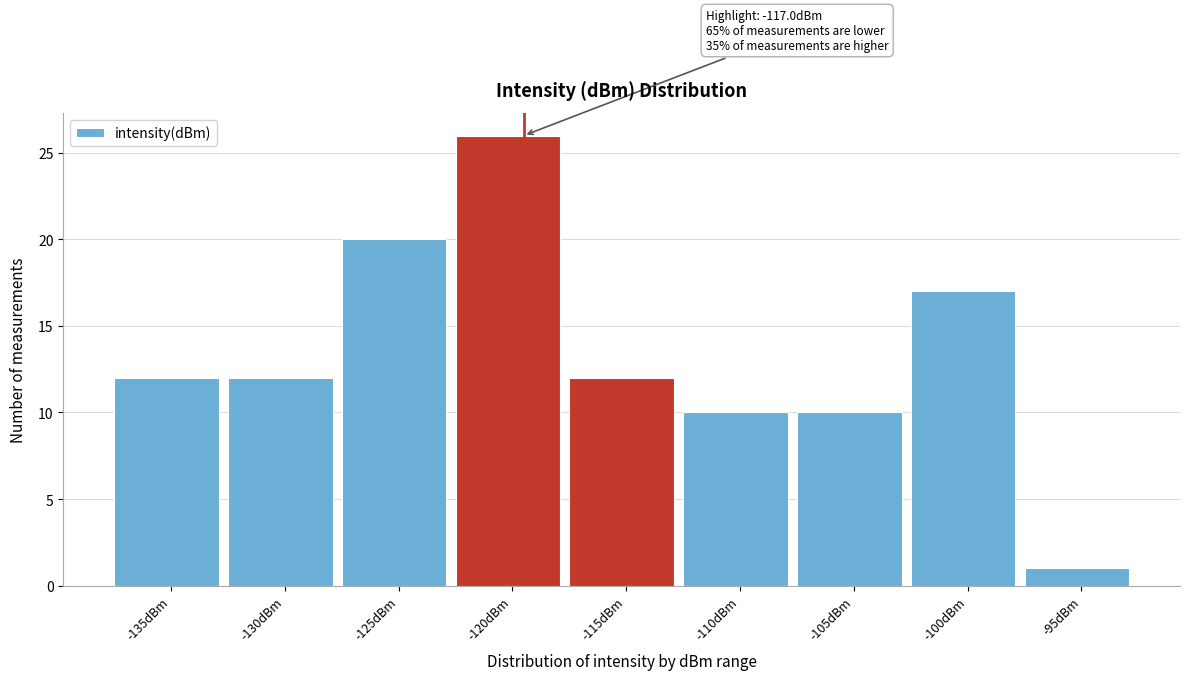

Reading left to right, transcribe all the data shown in this chart.

-135dBm=12	-130dBm=12	-125dBm=20	-120dBm=26	-115dBm=12	-110dBm=10	-105dBm=10	-100dBm=17	-95dBm=1